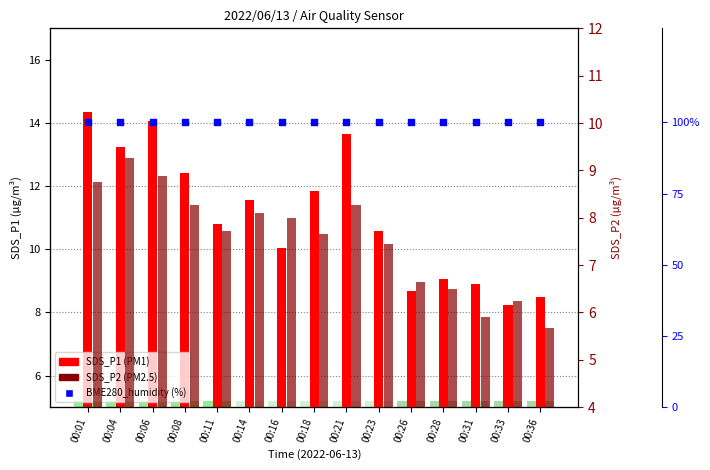

Which series has the widest spread of Y values?

SDS_P1 (PM1)